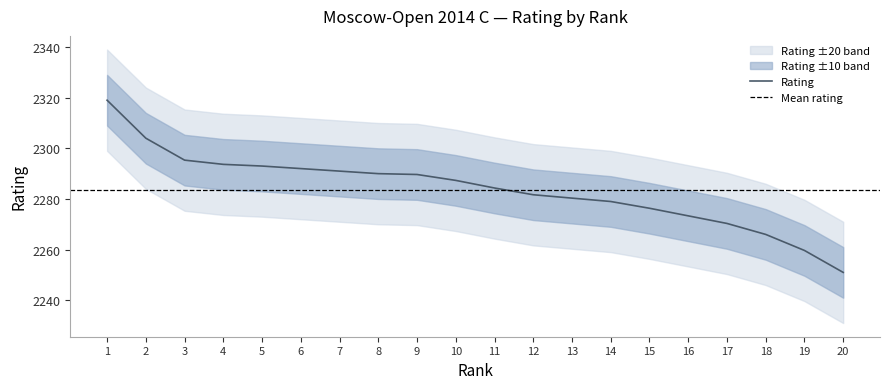

Reading left to right, list all the values displayed in this chart.

1=2319.0	2=2304.0	3=2295.3	4=2293.7	5=2293.0	6=2292.0	7=2291.0	8=2290.0	9=2289.7	10=2287.3	11=2284.3	12=2281.7	13=2280.3	14=2279.0	15=2276.3	16=2273.3	17=2270.3	18=2266.0	19=2259.7	20=2251.0